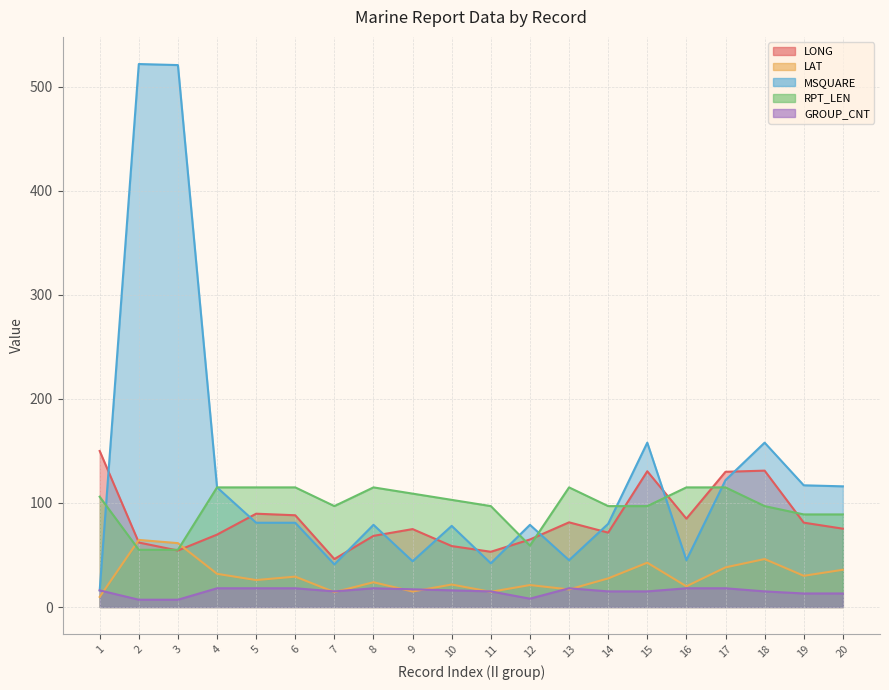

What is the minimum value shown in the chart?

7.0